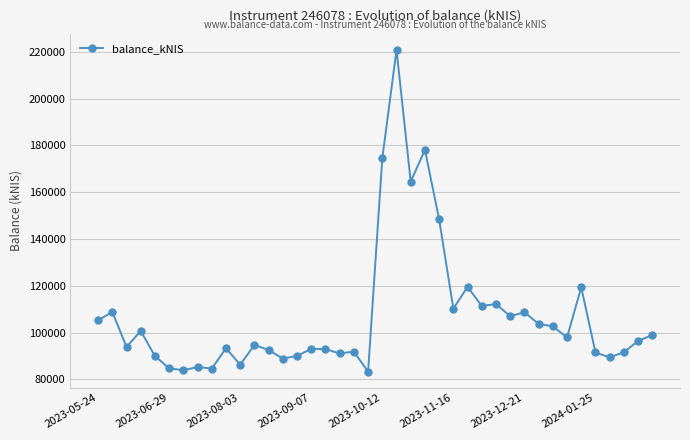

What is the value of the 24th point from the left?

178125.0